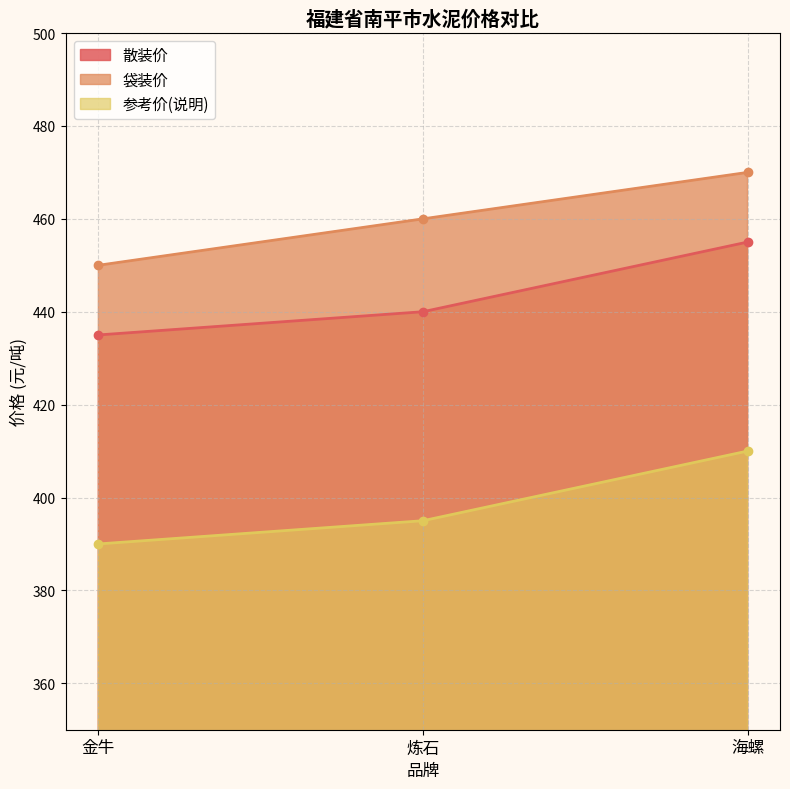

Does the chart have visible grid lines?

Yes